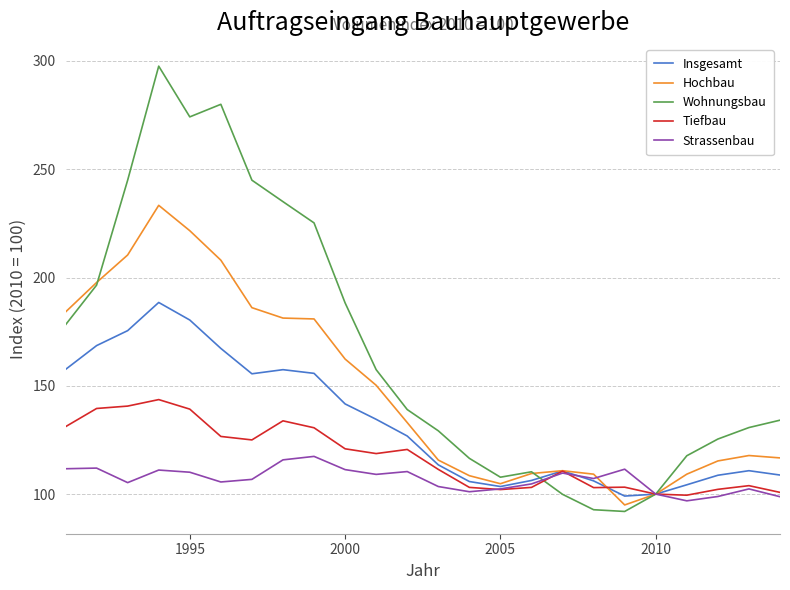

How many series are shown in this chart?

5